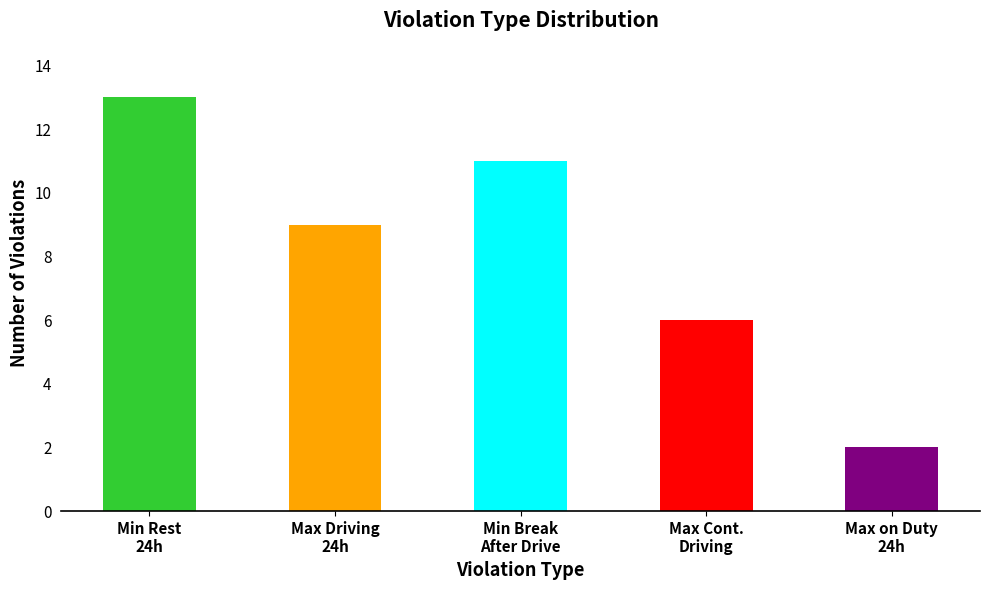

The chart shows a value of 11 at Min Break After Continues Driving. True or false?

True